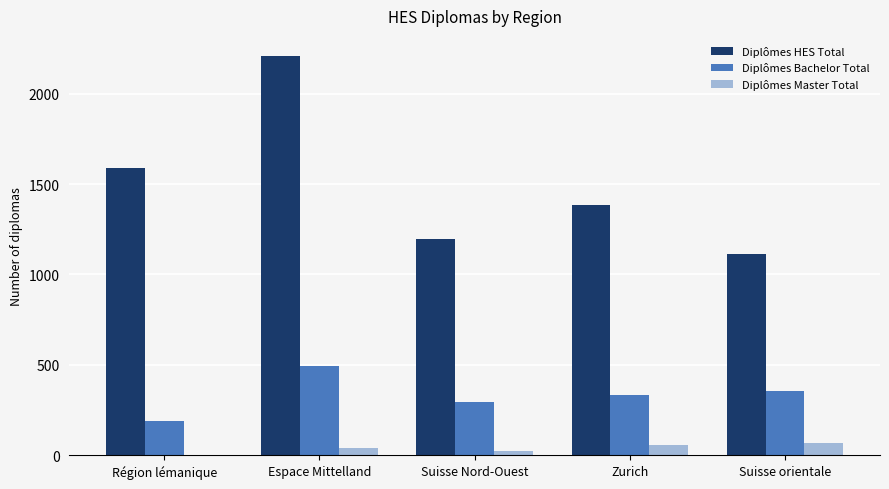

What is the sum of all Diplômes HES Total values?

7492